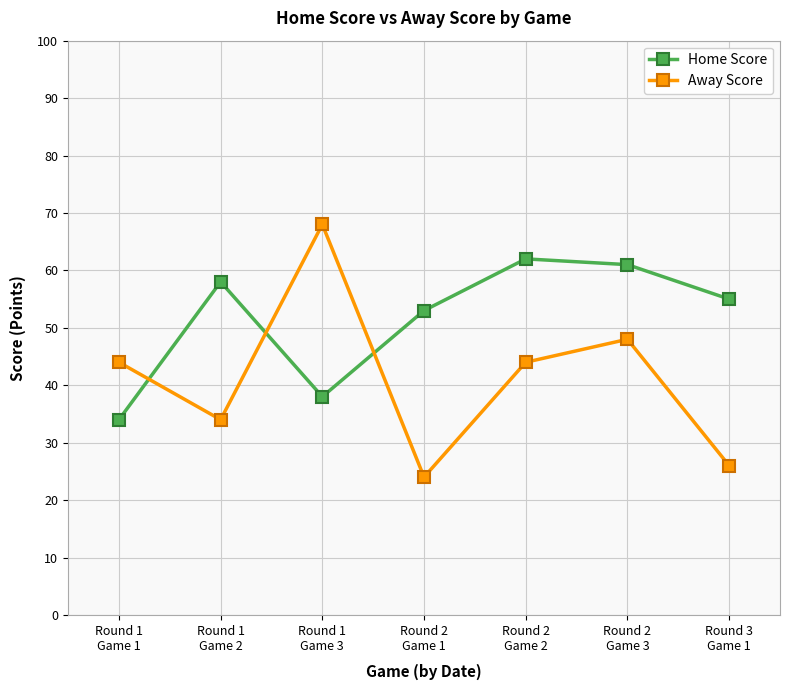

Where is the first local maximum for Away Score?

Round 1
Game 3